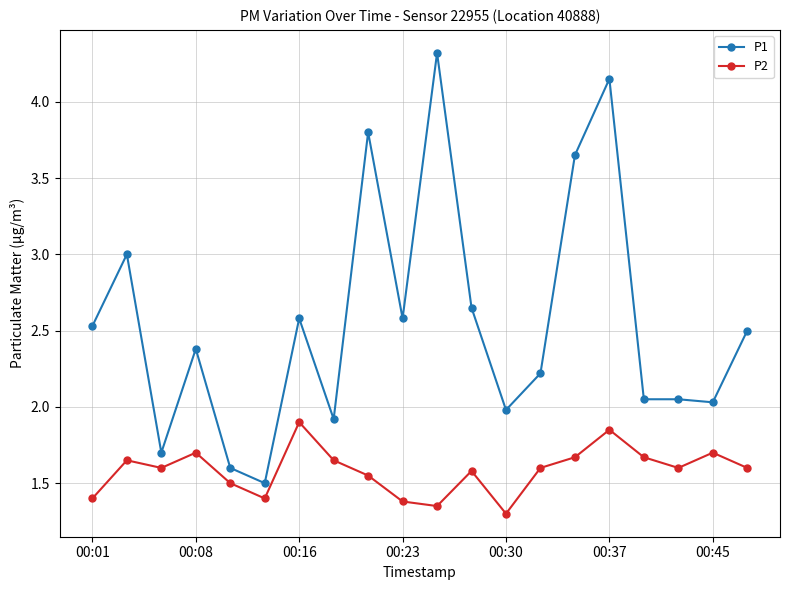

Which series has the largest total across all categories?

P1